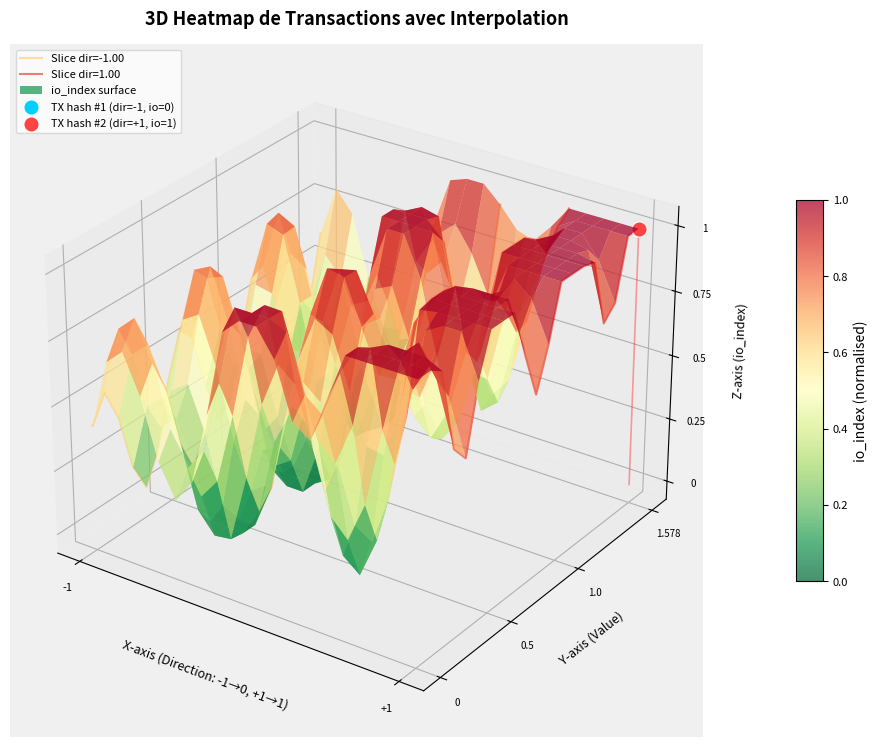

How many categories are shown in the chart?

20